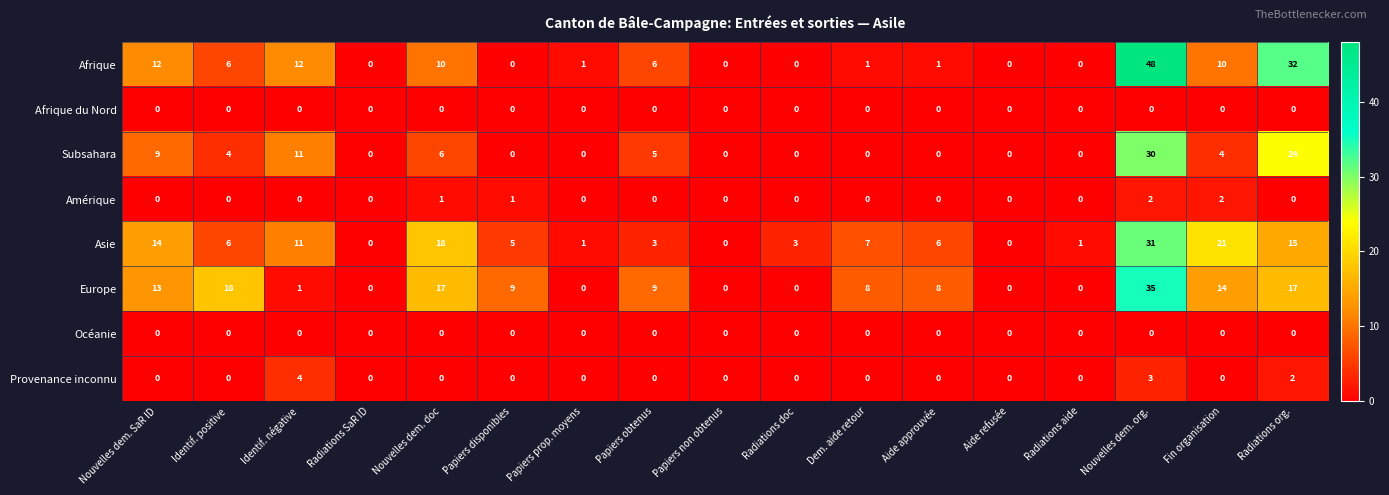

Which series has the largest total across all categories?

Europe